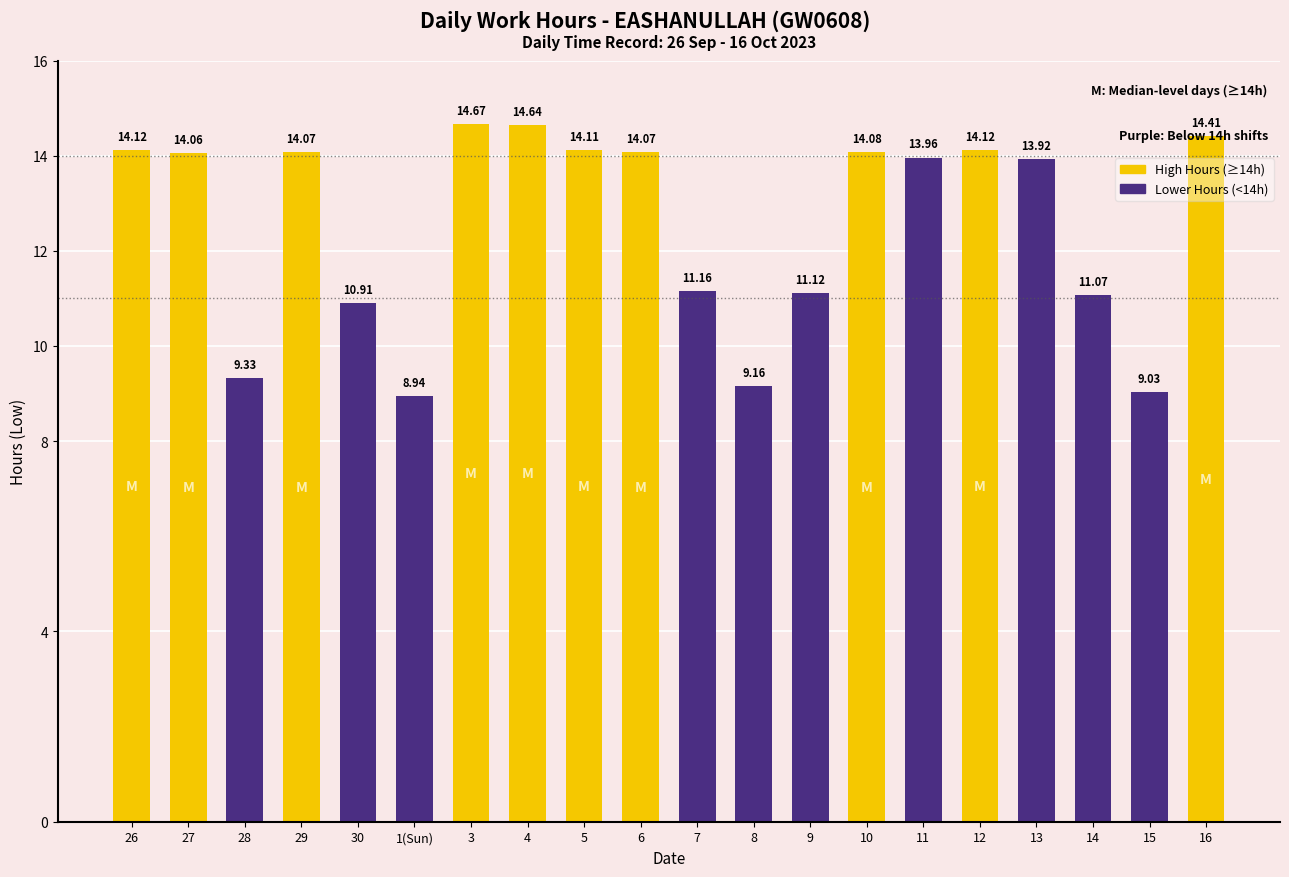

What is the sum of the values at 13 and 11?

27.9